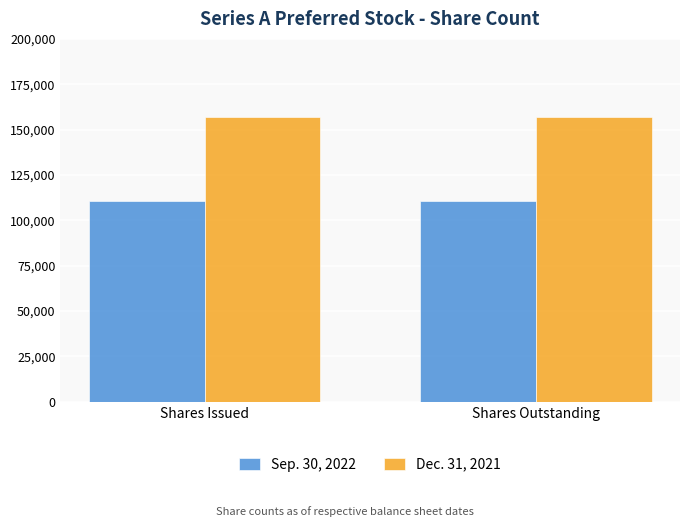

List the series in order of their peak value, lowest first.

Sep. 30, 2022, Dec. 31, 2021